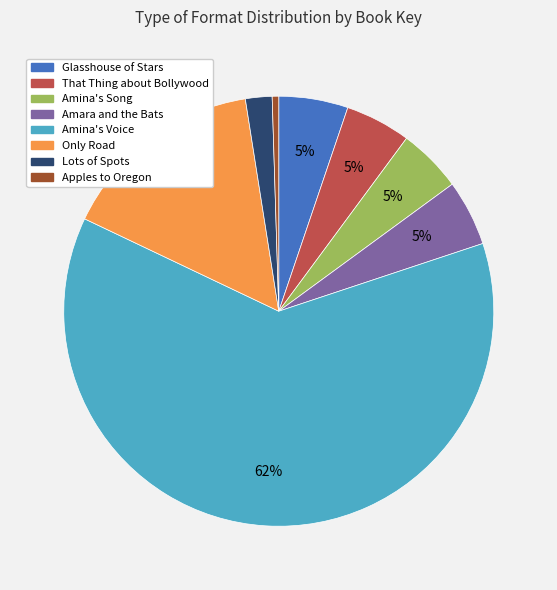

Between Only Road and Glasshouse of Stars, which is larger?

Only Road